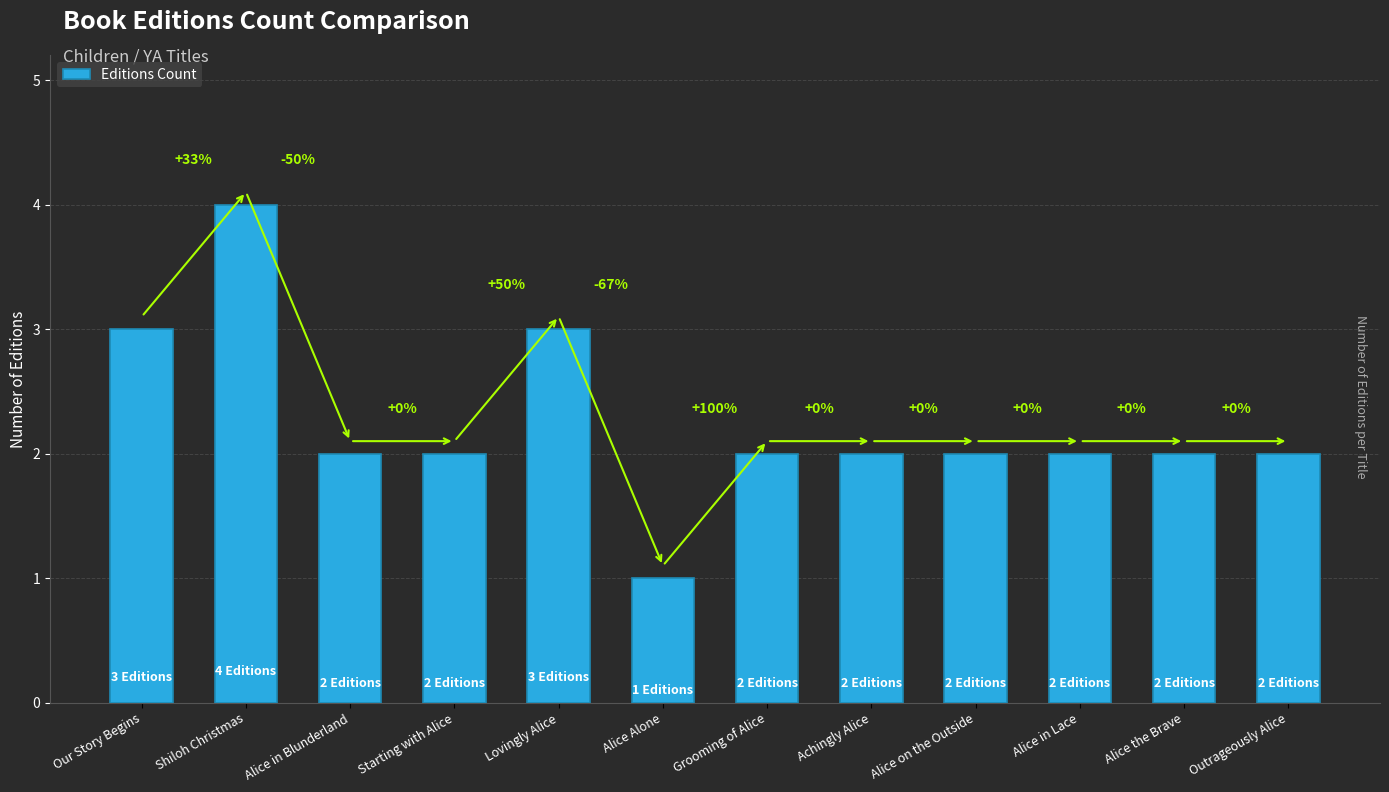

True or false: the data shows 2 at Grooming of Alice.

True